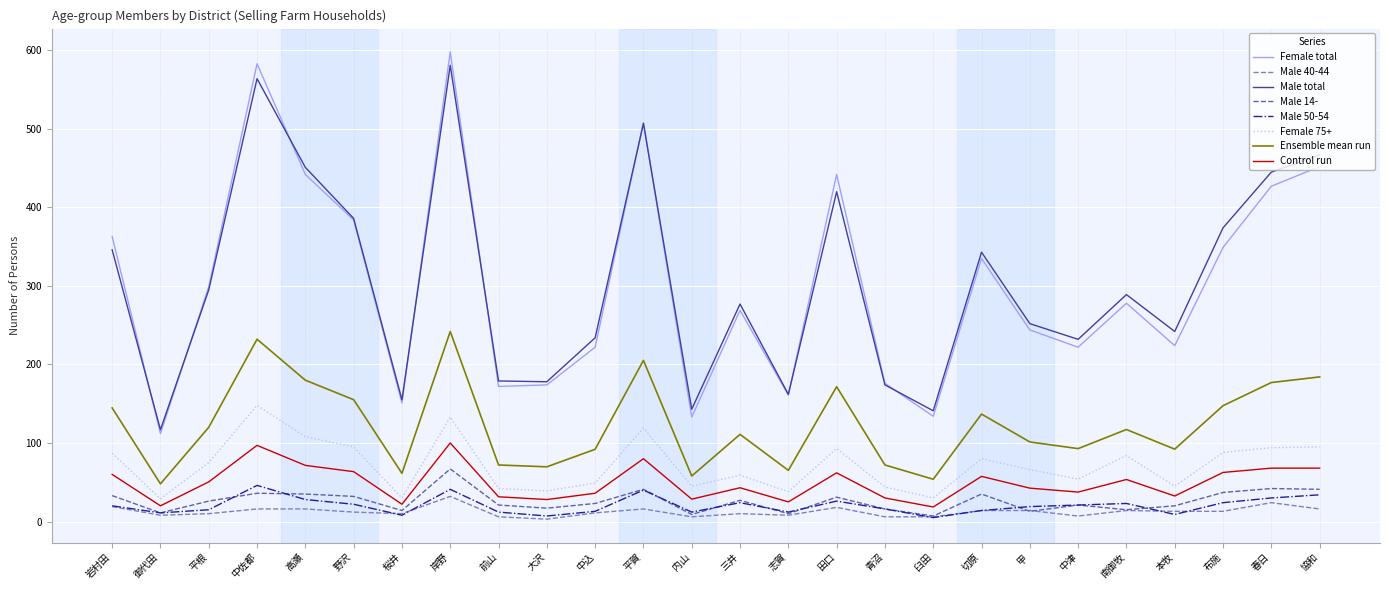

Which label corresponds to the largest value in the chart?

岸野